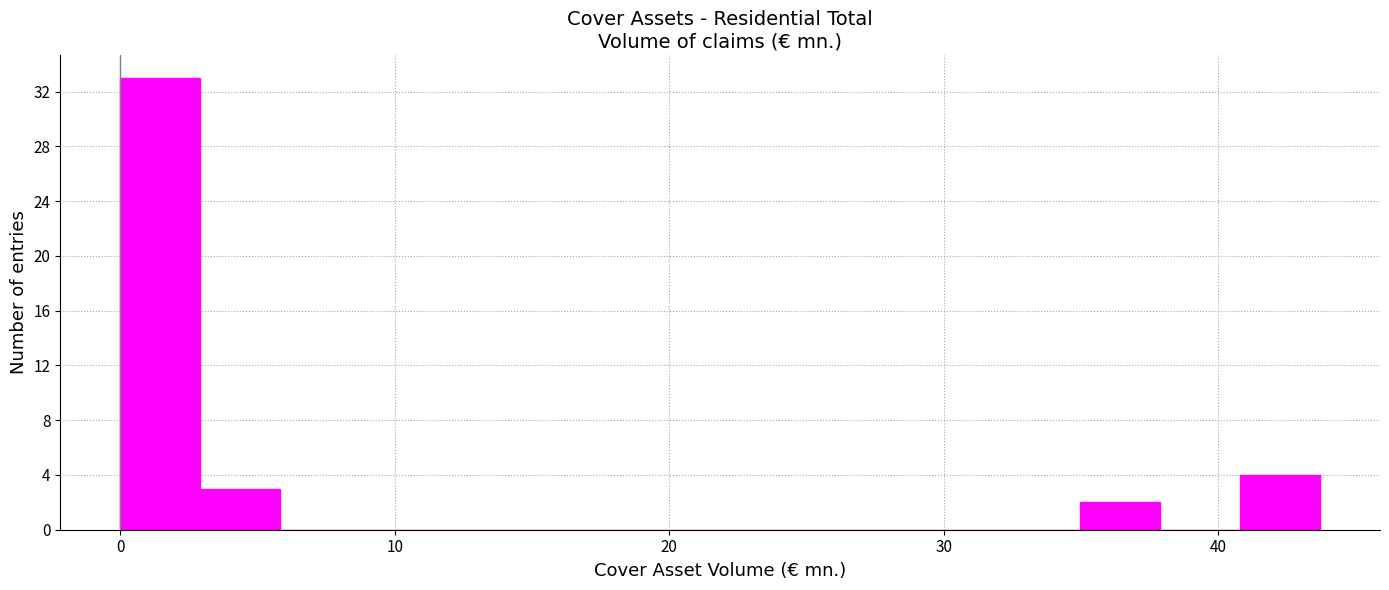

Around what value on the x-axis is the tallest bar? Give the approximate position of its centre, as read against the axis.

1